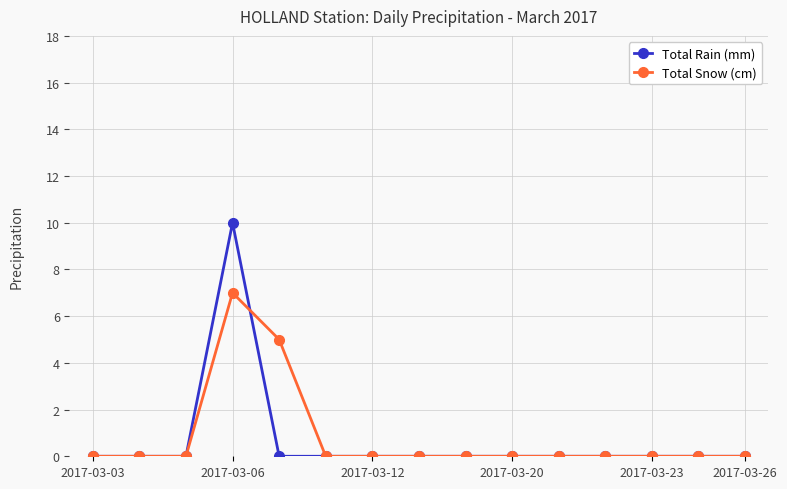

List the series in order of their peak value, lowest first.

Total Snow (cm), Total Rain (mm)